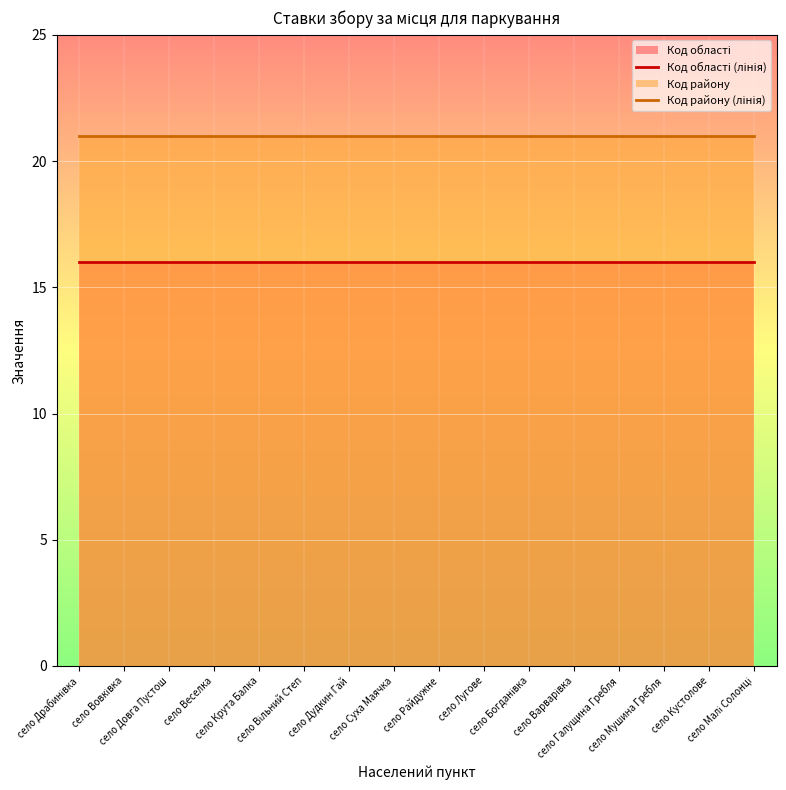

What is the spread (max minus min) of values at село Малі Солонці?

5